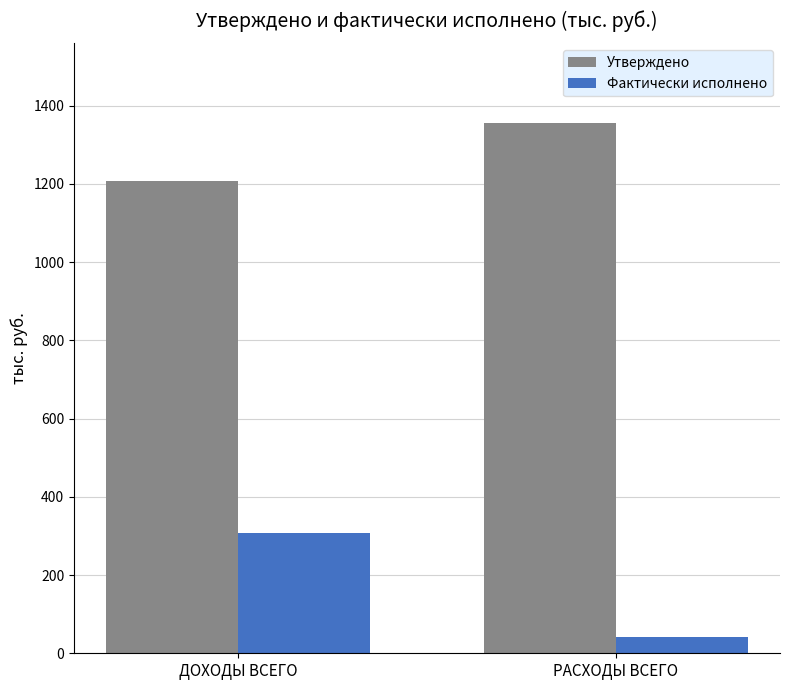

At how many categories does at least one series exceed 422?

2